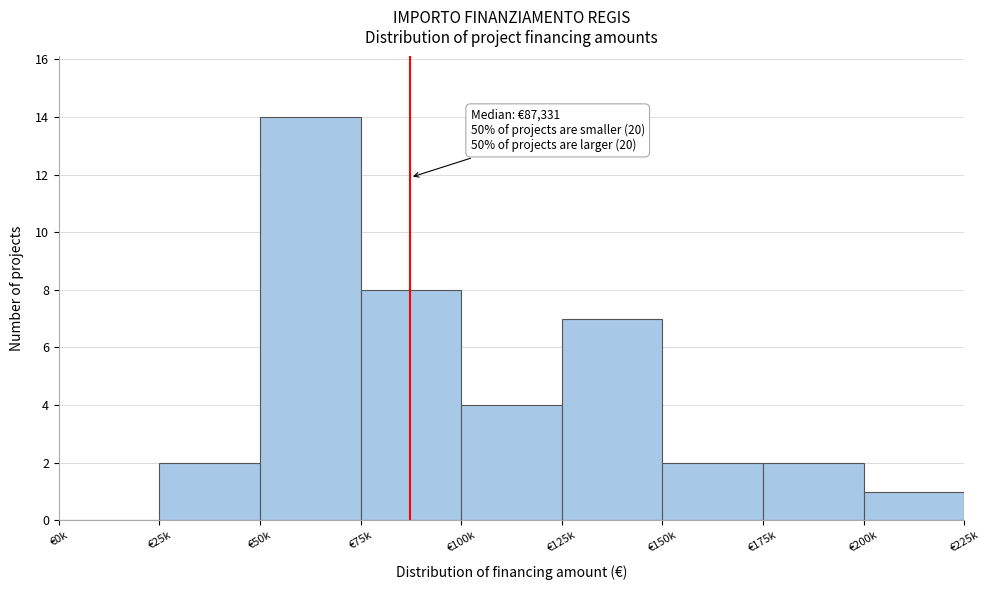

Reading left to right, what are all the values shown in this chart?

€0k=0	€25k=2	€50k=14	€75k=8	€100k=4	€125k=7	€150k=2	€175k=2	€200k=1